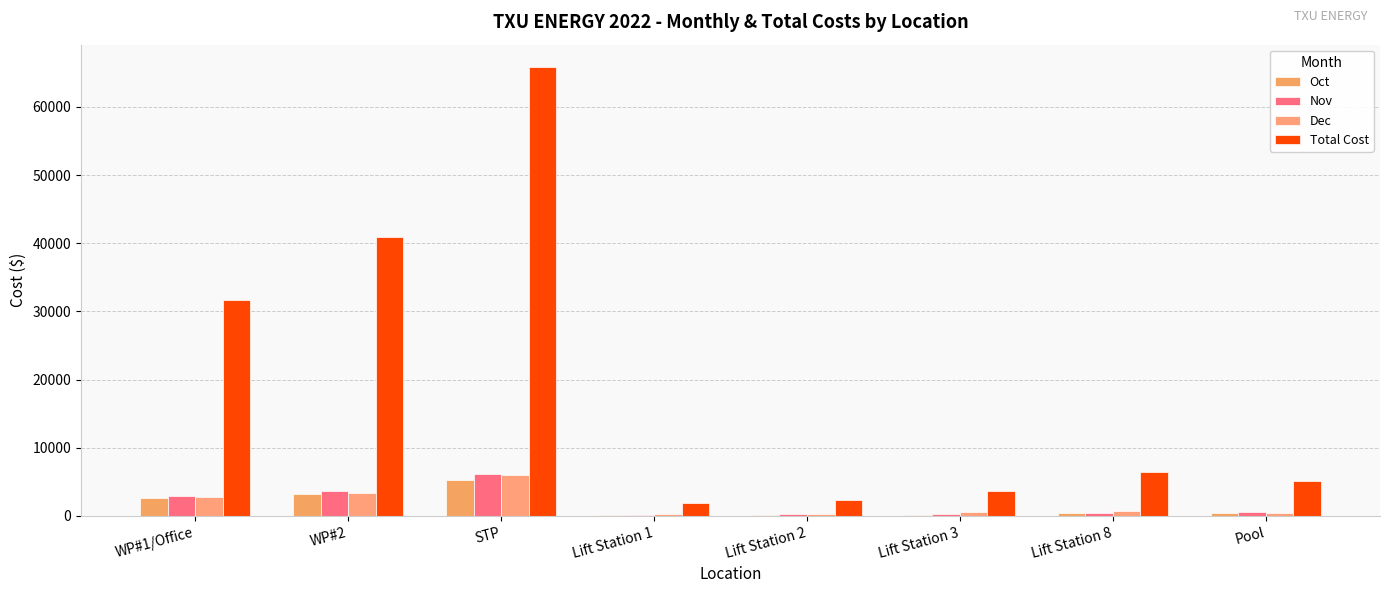

Are the bars horizontal?

No